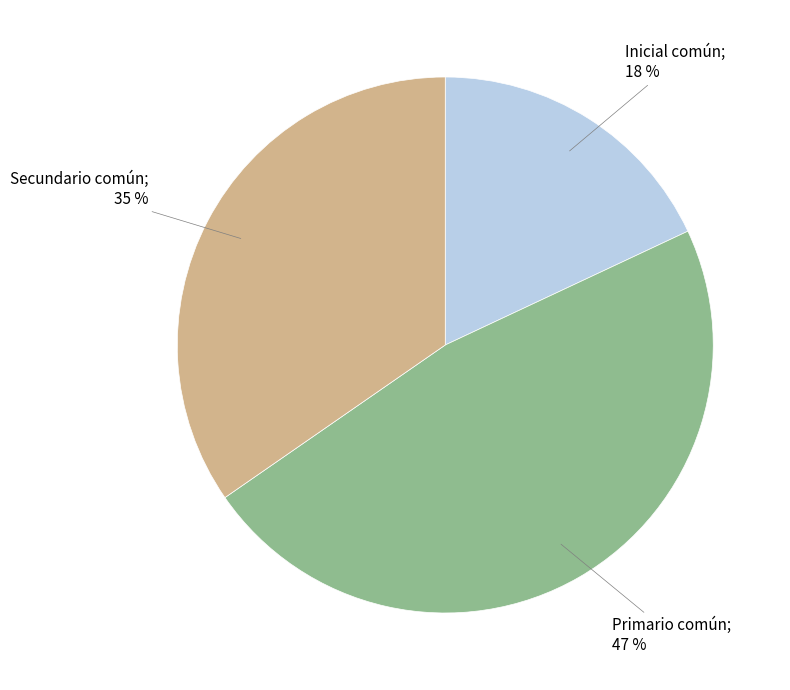

Count the number of slices in the pie.

3